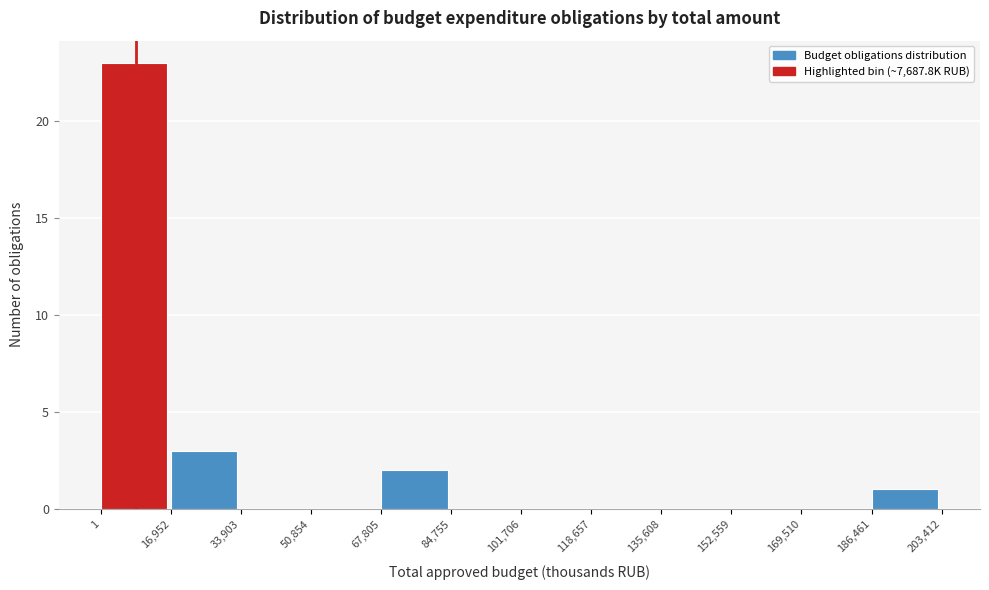

Over which range of the x-axis is the bar tallest?

1 to 16,952